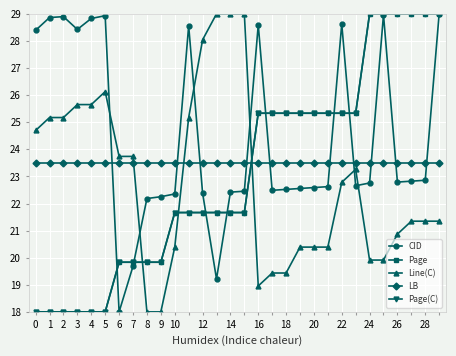

Between which two adjacent categories do Page and Line(C) first intersect?

7 and 8